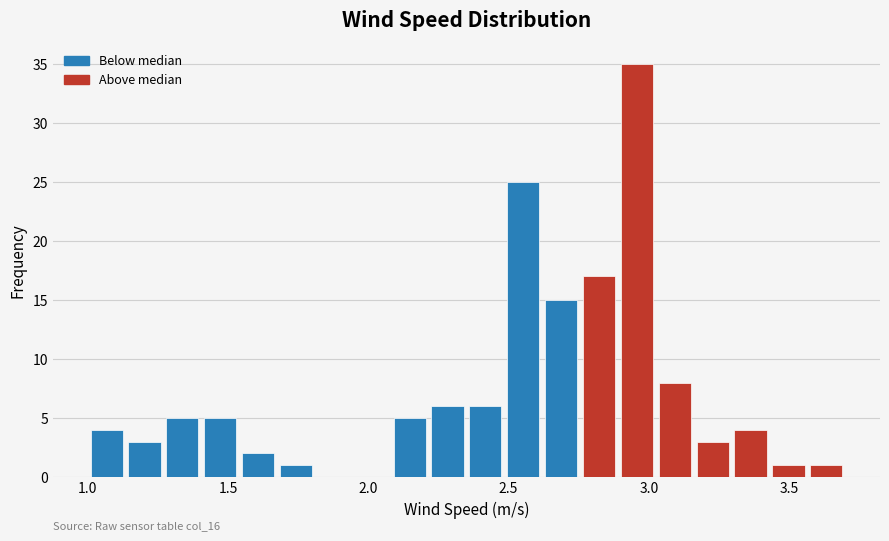

Read against the x-axis, roughly where is the centre of the tallest bar?

2.95